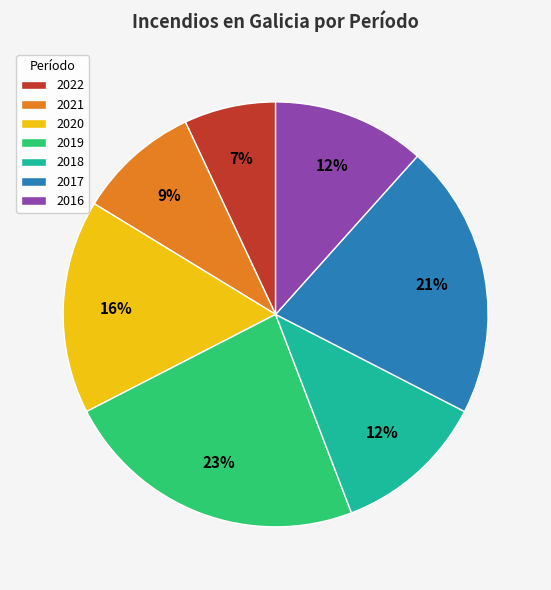

The 2019 slice represents 23% of the pie. True or false?

True